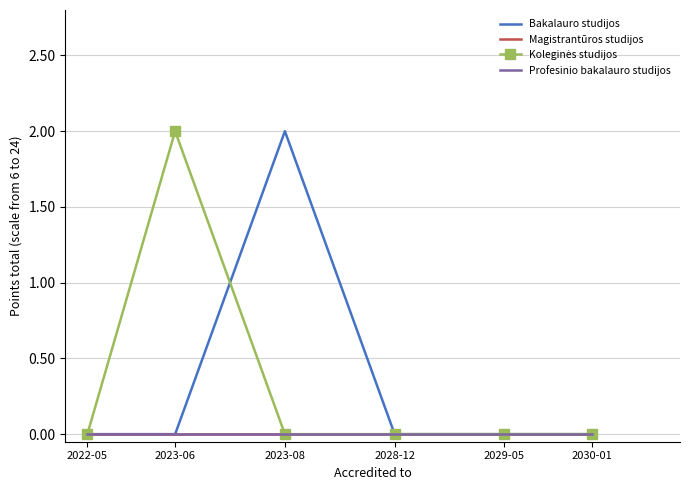

At how many categories does at least one series exceed 0?

2